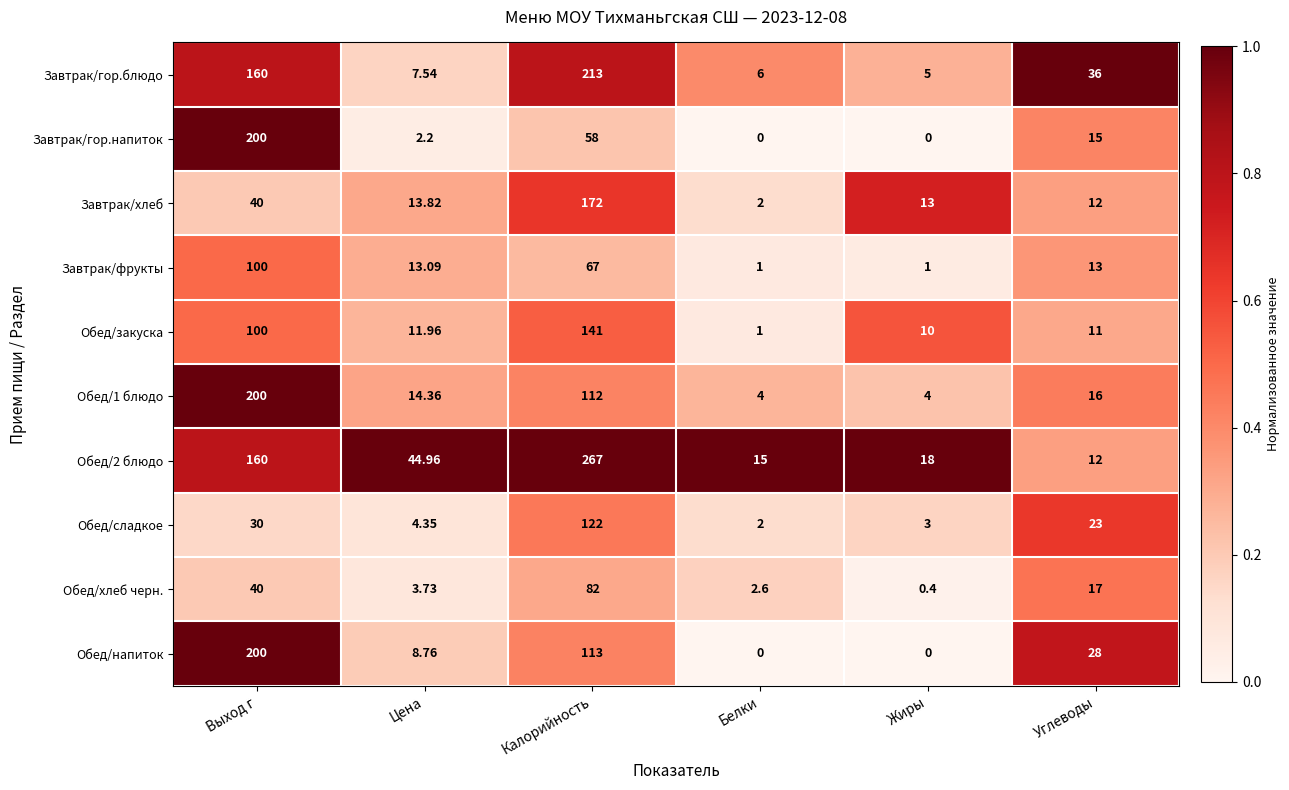

Which category has the highest value across all series?

Калорийность